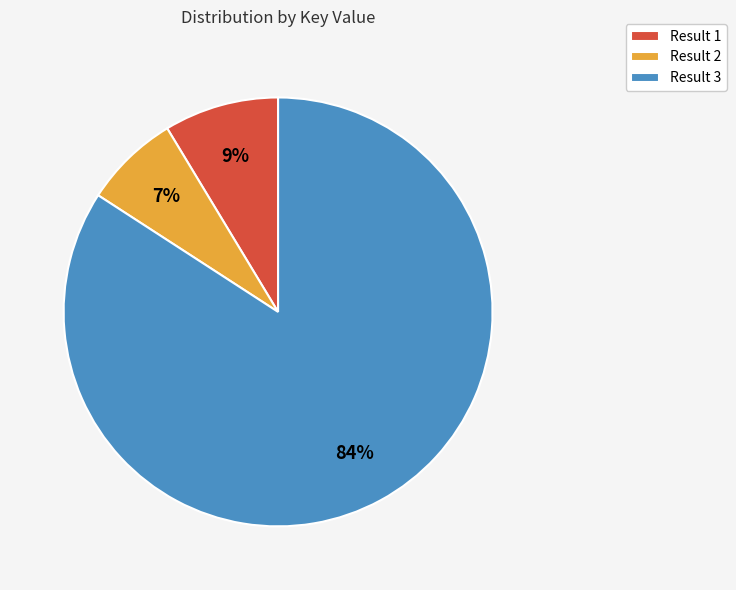

The Result 3 slice represents 84% of the pie. True or false?

True